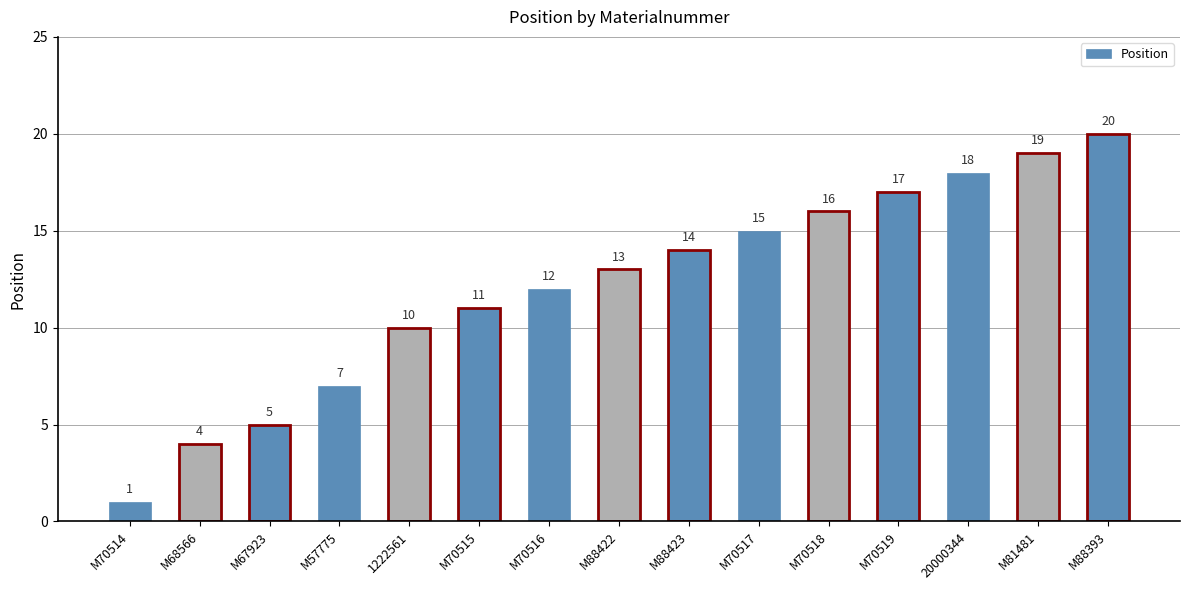

Reading left to right, extract all data points from this chart.

M70514=1	M68566=4	M67923=5	M57775=7	1222561=10	M70515=11	M70516=12	M88422=13	M88423=14	M70517=15	M70518=16	M70519=17	20000344=18	M81481=19	M88393=20